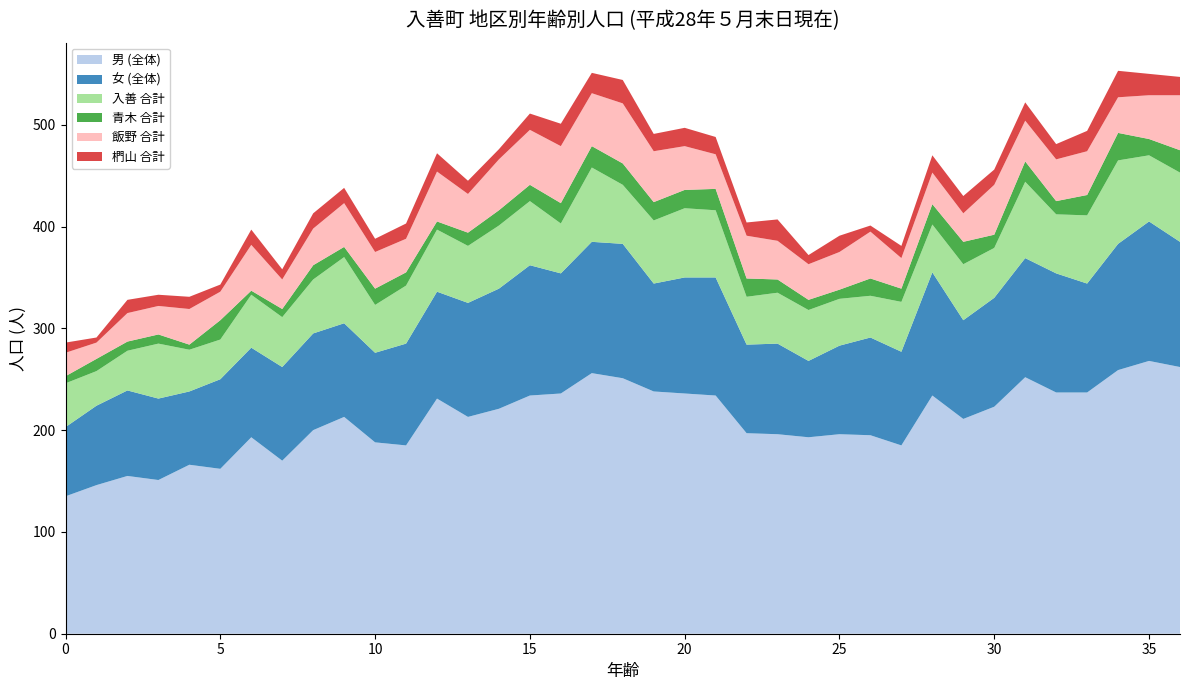

Reading left to right, transcribe all the data shown in this chart.

男 (全体): 135	146	155	151	166	162	193	170	200	213	188	185	231	213	221	234	236	256	251	238	236	234	197	196	193	196	195	185	234	211	223	252	237	237	259	268	262
女 (全体): 68	78	84	80	72	88	88	92	95	92	88	100	105	112	118	128	118	129	132	106	114	116	87	89	75	87	96	92	121	97	107	117	117	107	124	137	123
入善 合計: 43	34	39	54	41	39	52	49	53	65	47	57	61	56	62	63	49	73	58	62	68	66	47	50	50	46	41	49	47	55	49	75	58	67	82	65	68
青木 合計: 7	12	9	9	5	19	4	8	14	10	16	13	8	13	15	16	20	21	21	18	18	21	18	13	10	9	17	13	20	22	13	20	13	20	27	16	22
飯野 合計: 23	16	28	28	35	28	45	29	36	43	36	33	49	38	50	54	56	52	59	50	43	34	42	38	35	37	46	30	31	28	49	40	41	43	35	43	54
椚山 合計: 10	5	13	11	12	7	15	10	15	15	13	15	18	13	10	16	22	20	23	17	18	17	13	21	9	16	6	12	17	17	15	18	15	20	26	21	18